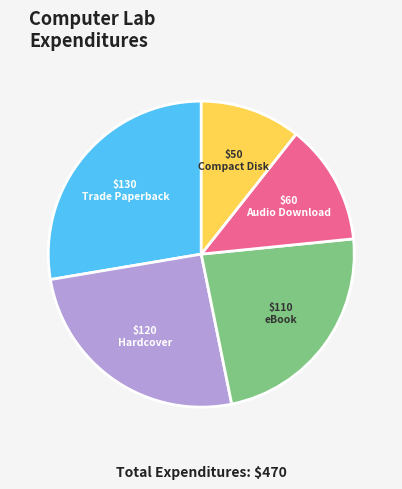

Is there a majority slice in this chart?

No